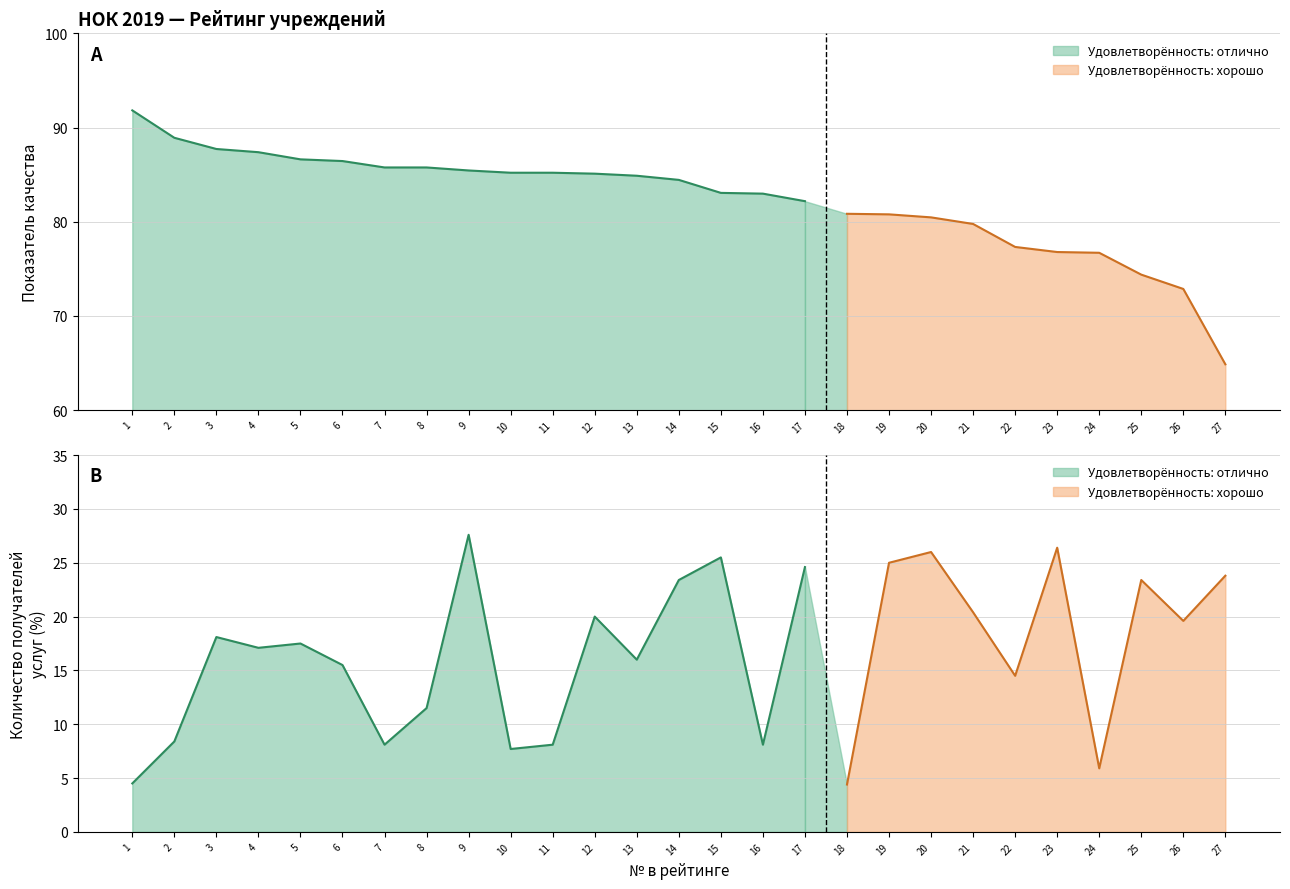

Reading left to right, list all the values displayed in this chart.

Показатель качества: 91.8	88.9	87.7	87.4	86.6	86.4	85.8	85.8	85.4	85.2	85.2	85.1	84.9	84.4	83.1	83.0	82.2	80.8	80.8	80.5	79.8	77.3	76.8	76.7	74.4	72.9	64.9
Количество получателей: 4.5	8.4	18.1	17.1	17.5	15.5	8.1	11.5	27.6	7.7	8.1	20.0	16.0	23.4	25.5	8.1	24.6	4.4	25.0	26.0	20.4	14.5	26.4	5.9	23.4	19.6	23.8